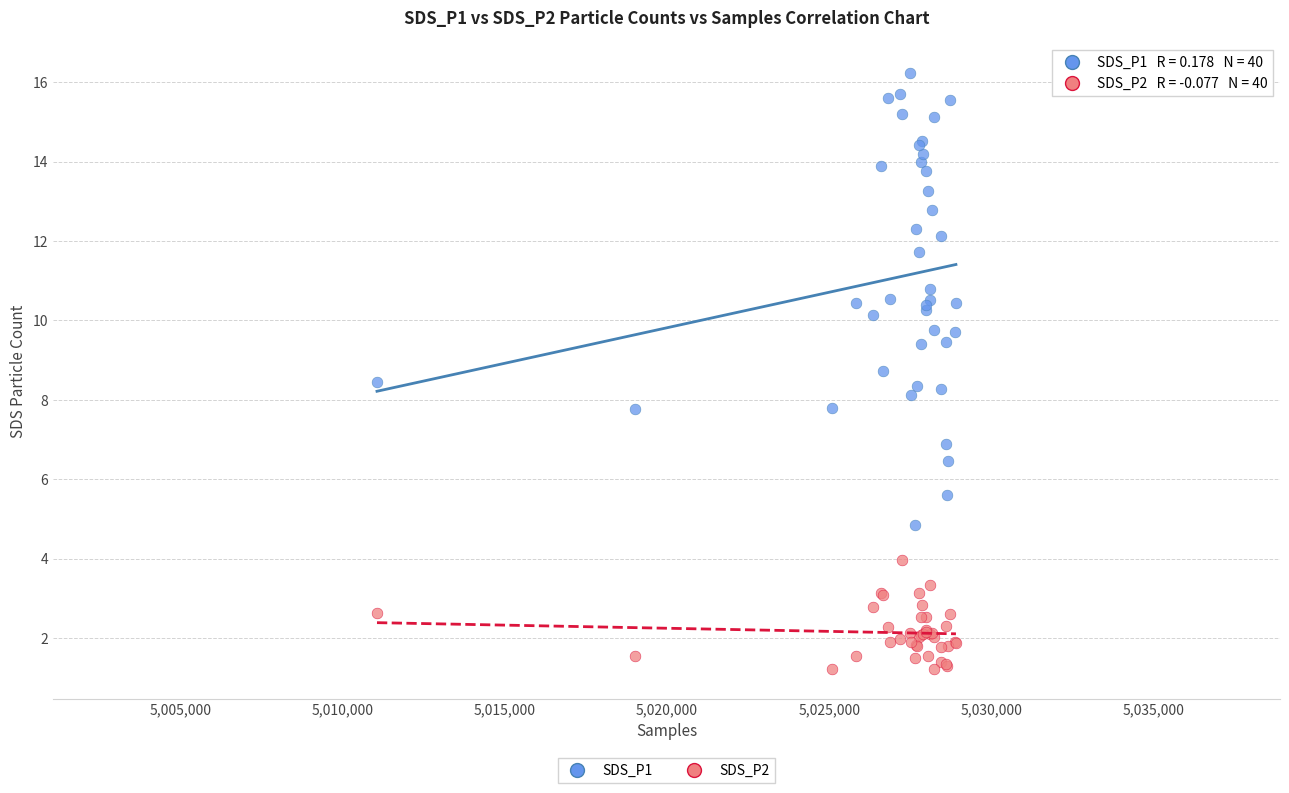

Which series reaches the minimum Y coordinate?

SDS_P2